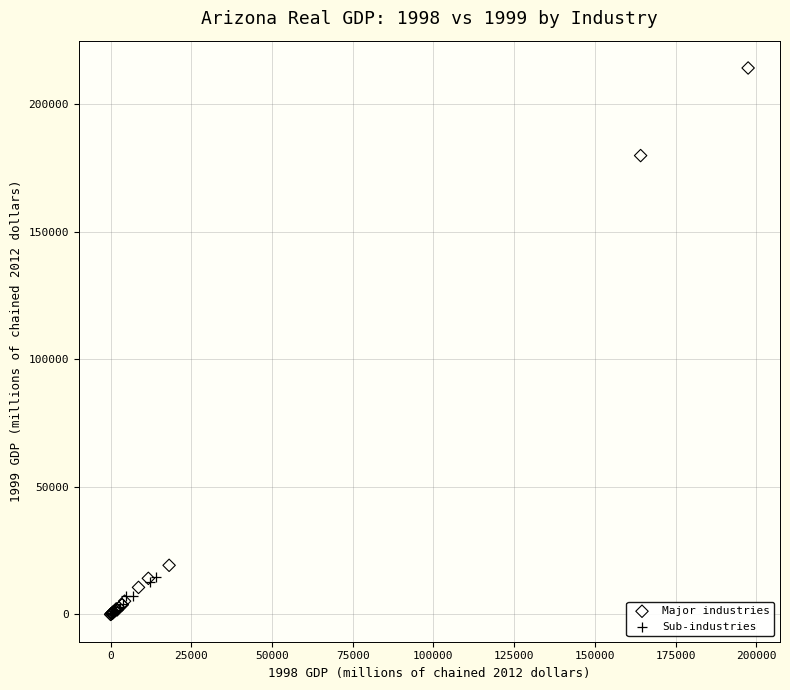

Which series has the largest Y range (max minus min)?

Major industries